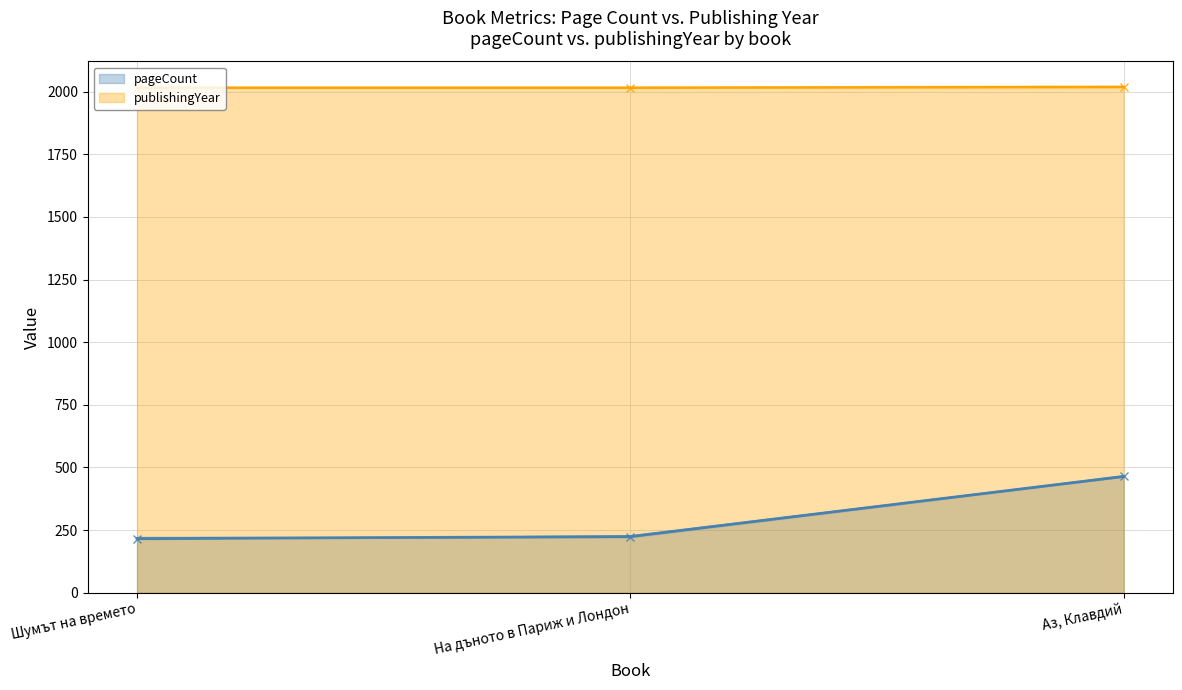

At which category does the chart reach its minimum across all series?

Шумът на времето